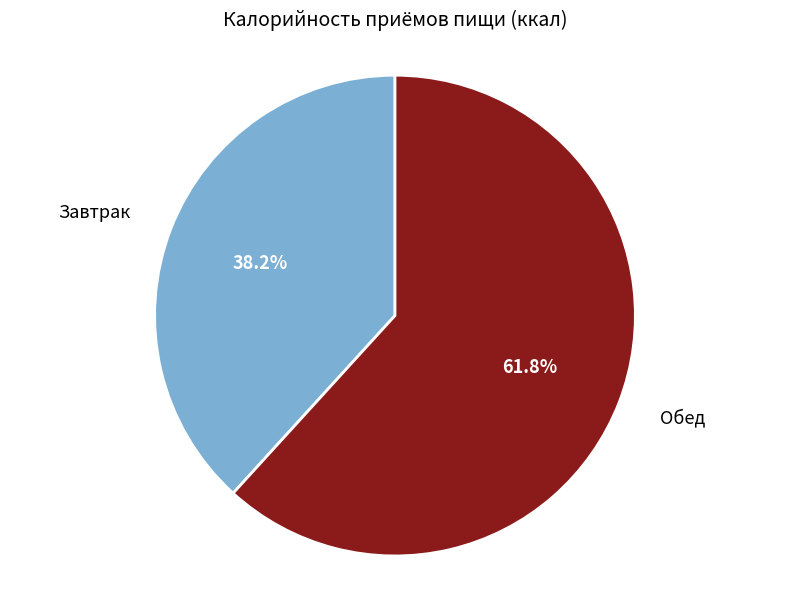

Does any single category account for the majority?

Yes